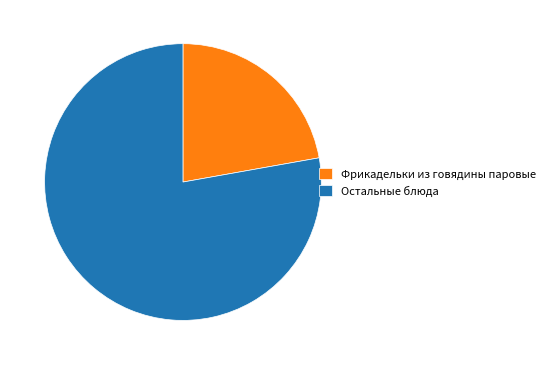

Combined, do Остальные блюда and Фрикадельки из говядины паровые account for over 50%?

Yes